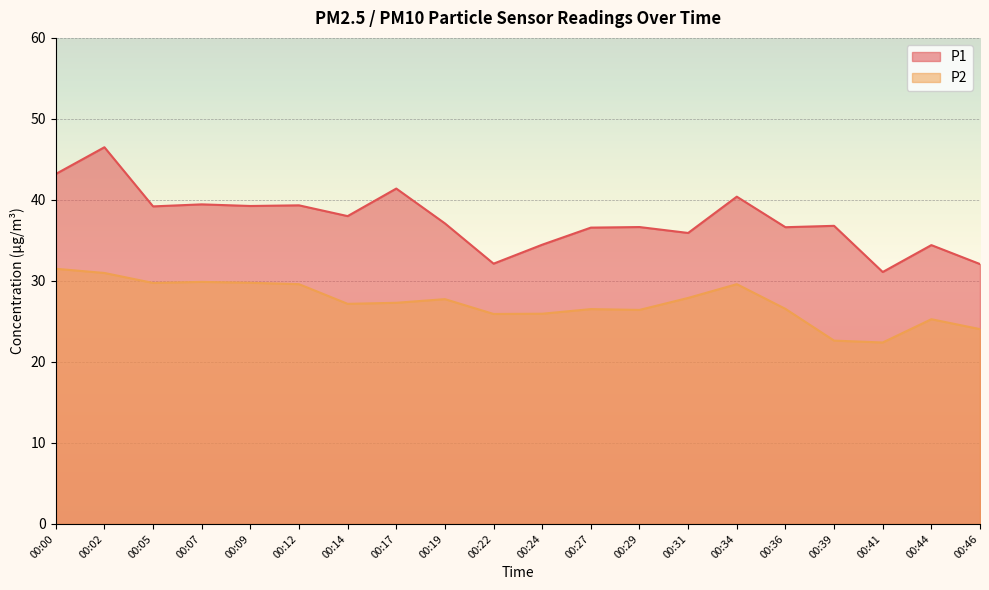

Which has a higher value, 00:05 or 00:02?

00:02